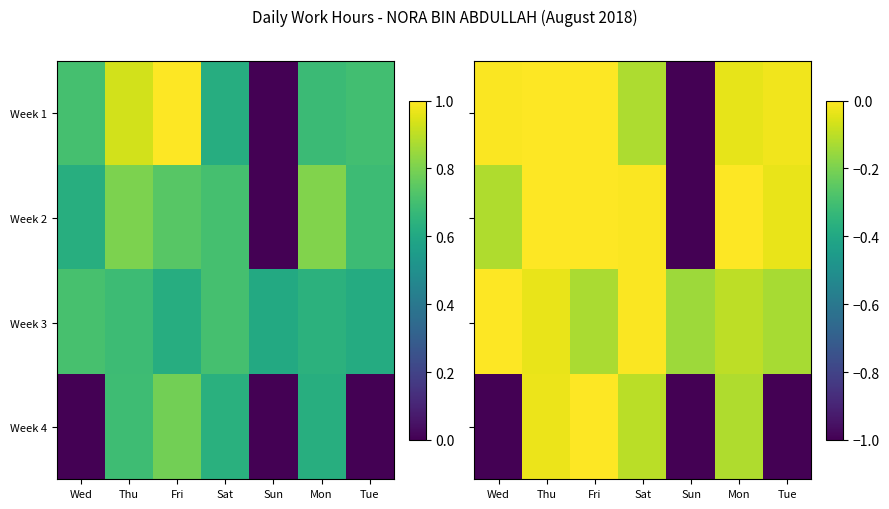

What is the sum of the Week 1 values at Sat and Sun?

-1.1